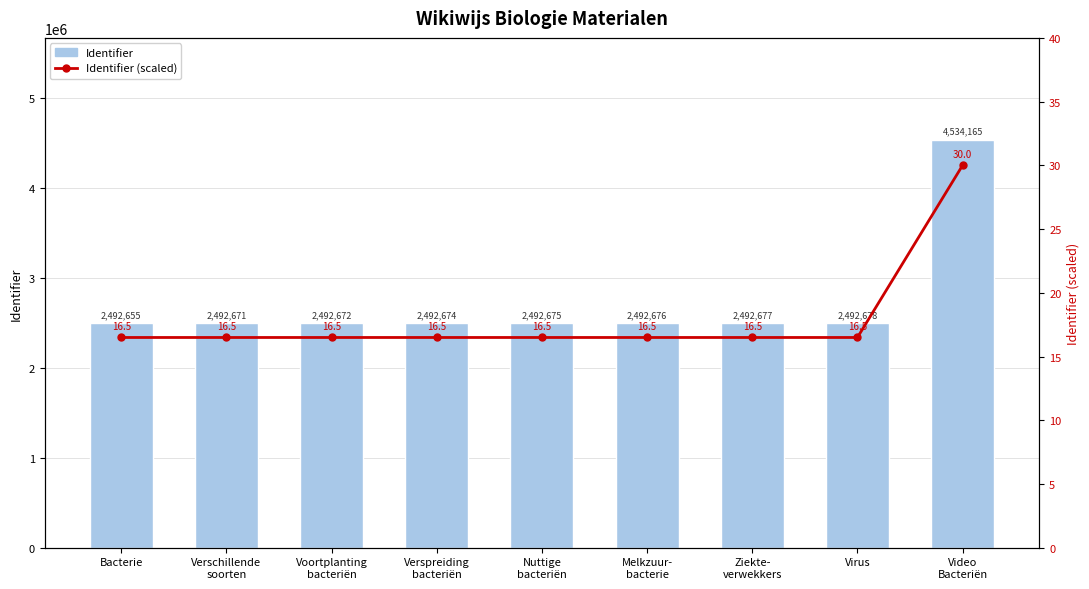

What position from the right is Verspreiding
bacteriën?

6